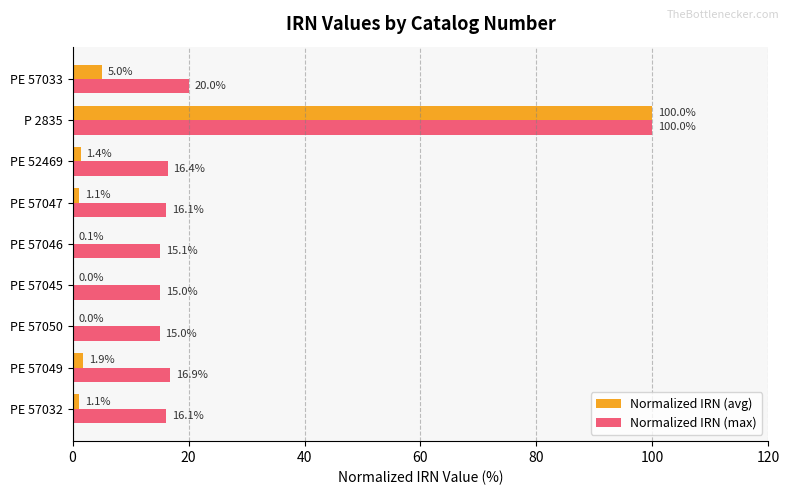

Where is Normalized IRN (max) nearest to the value 57?

PE 57033